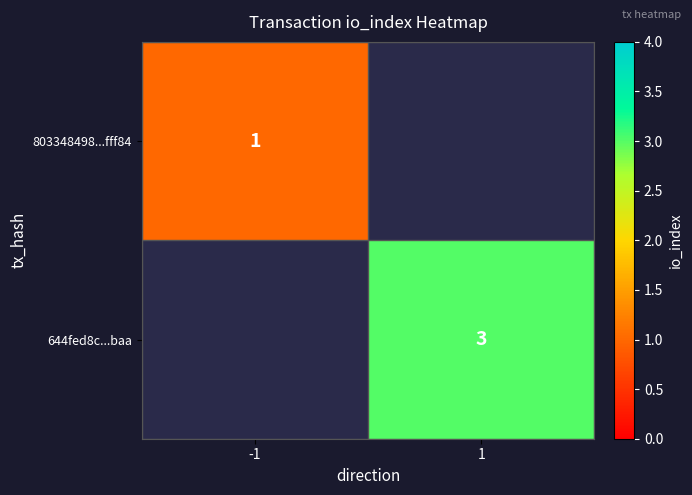

Is it true that 644fed8c...baa equals 1 at 1?

False